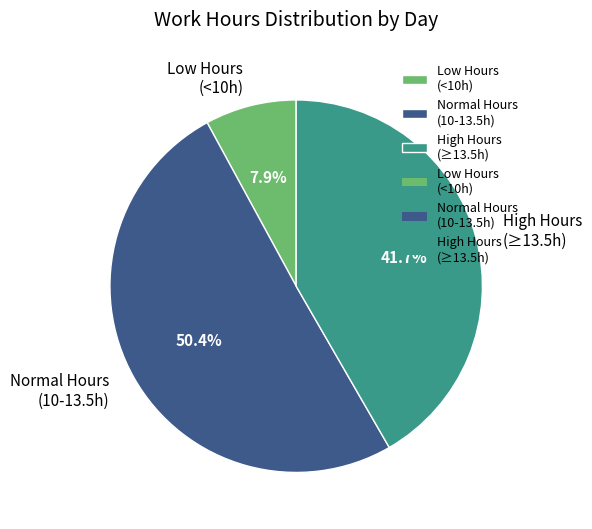

Does any single category account for the majority?

Yes